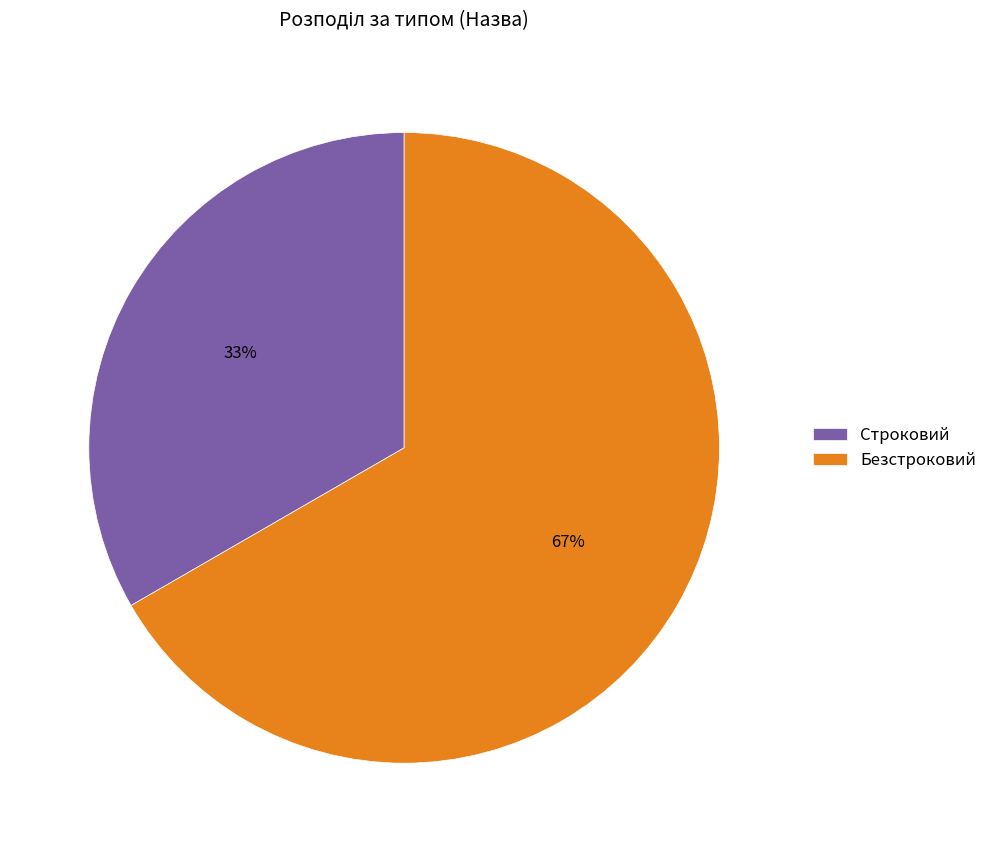

What percentage is the Безстроковий slice, to the nearest percent?

67%